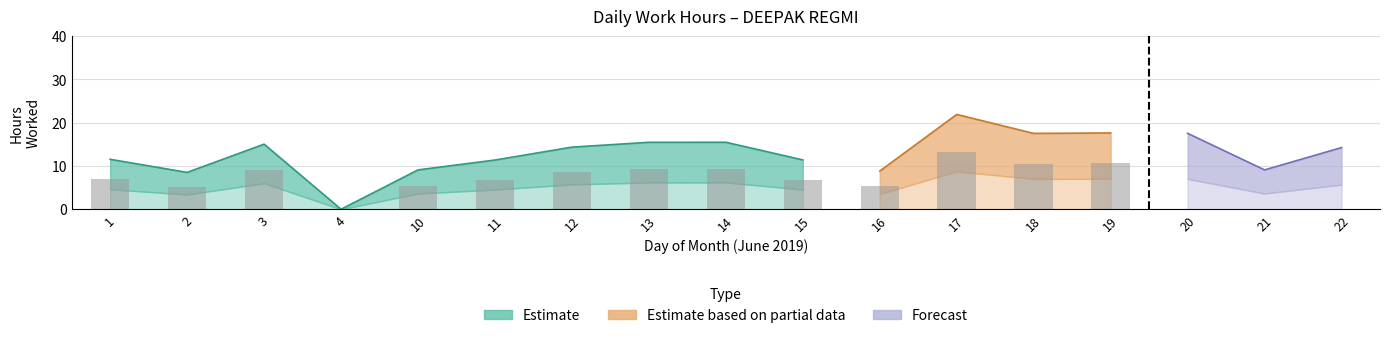

Which series changed the most between 11 and 16?

Estimate